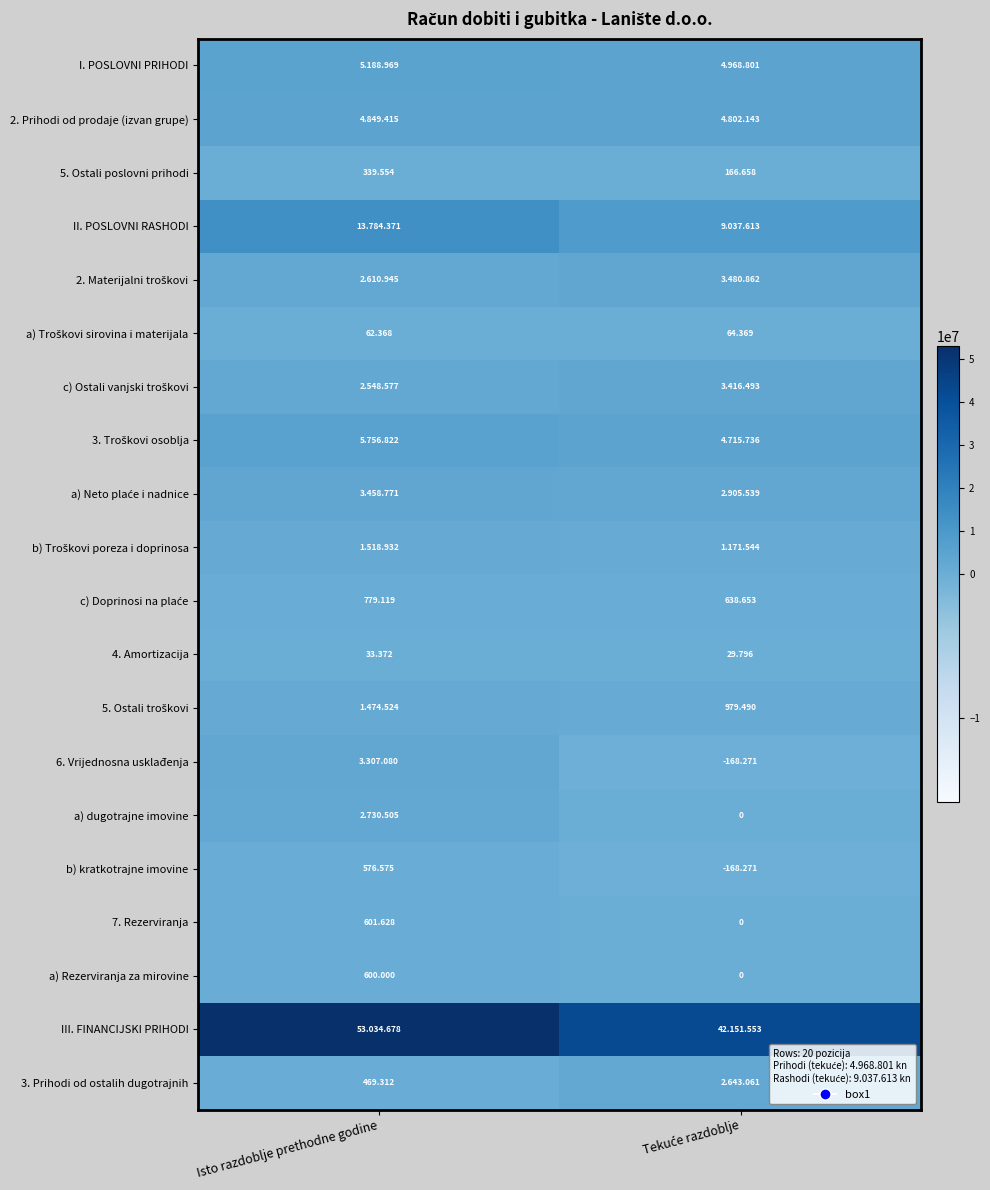

At how many categories does at least one series exceed 28422858?

2